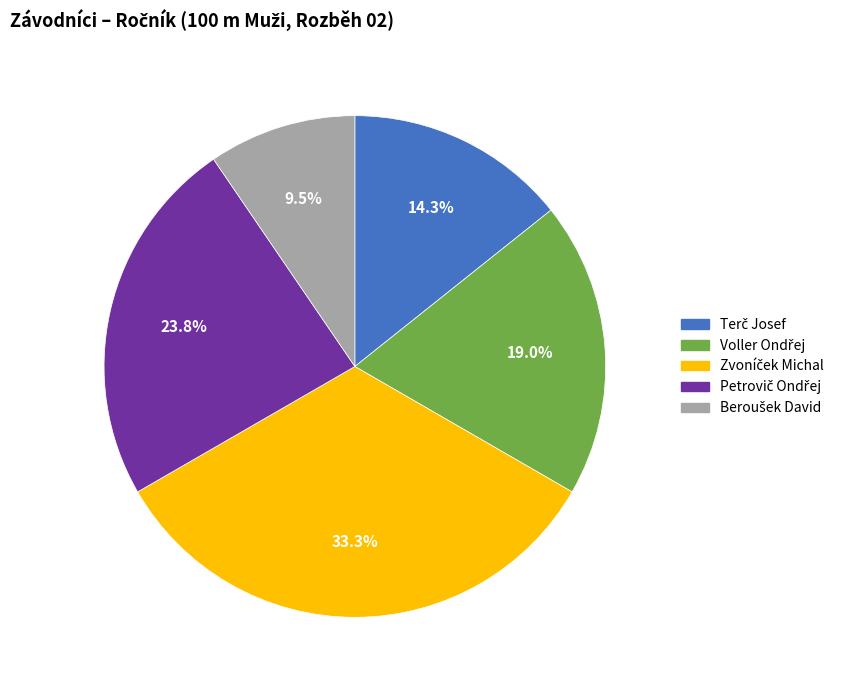

Is there a majority slice in this chart?

No